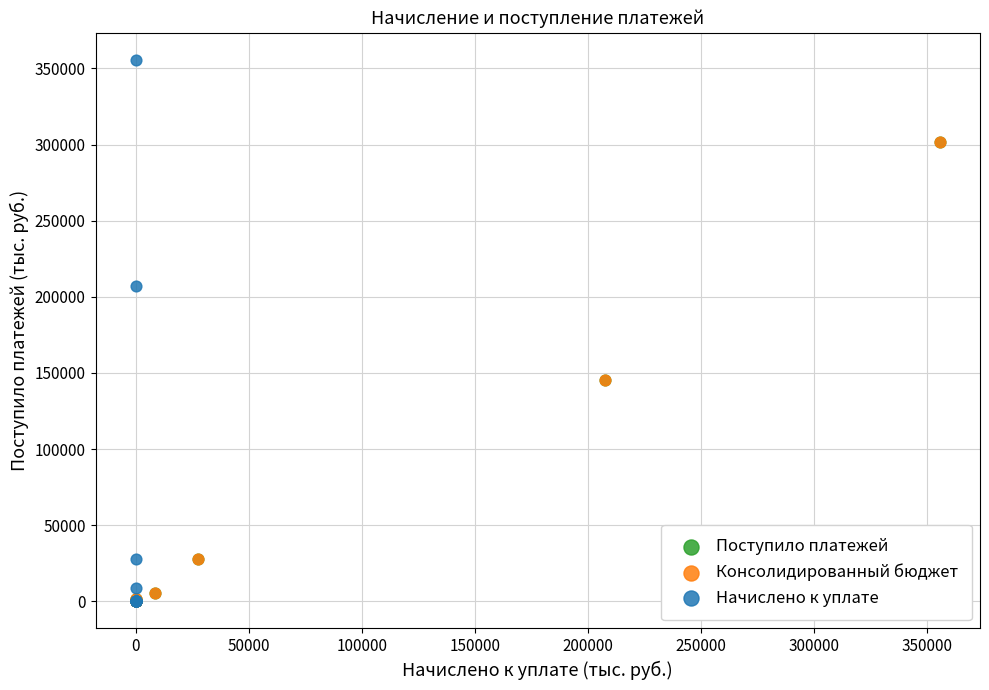

Which series reaches the maximum Y coordinate?

Начислено к уплате